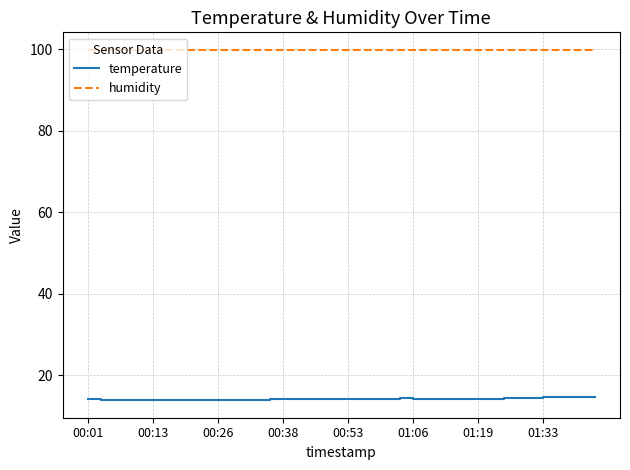

Which series has the largest total across all categories?

humidity